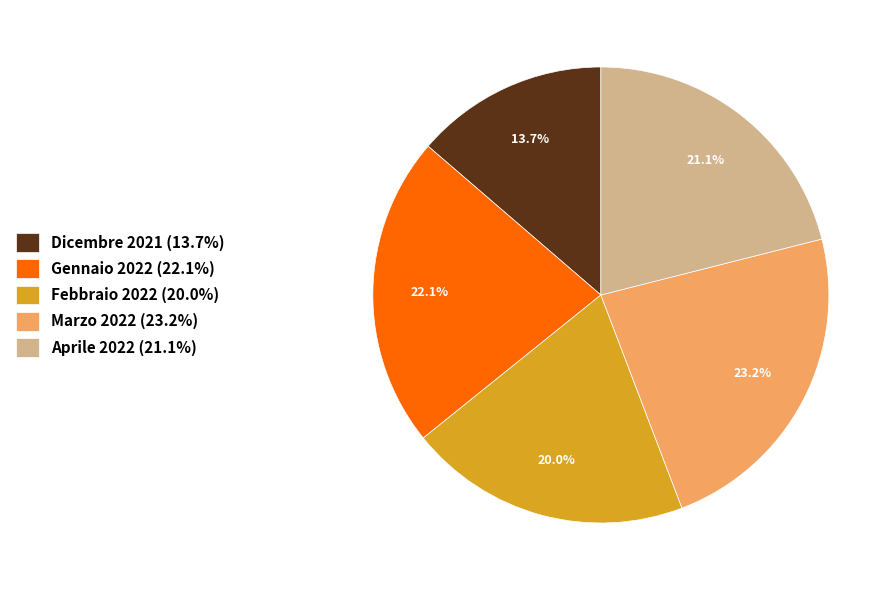

How many segments does this pie chart have?

5